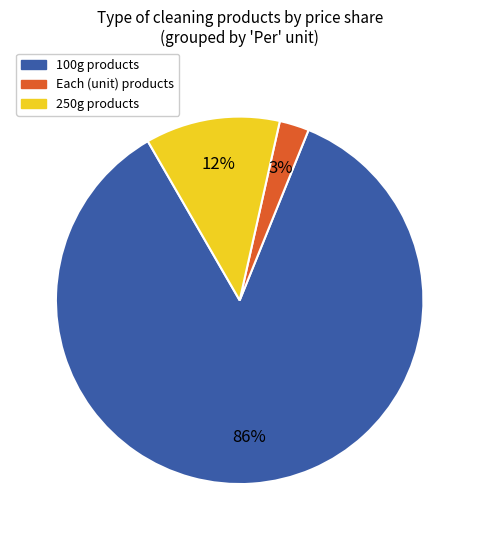

Does any single category account for the majority?

Yes